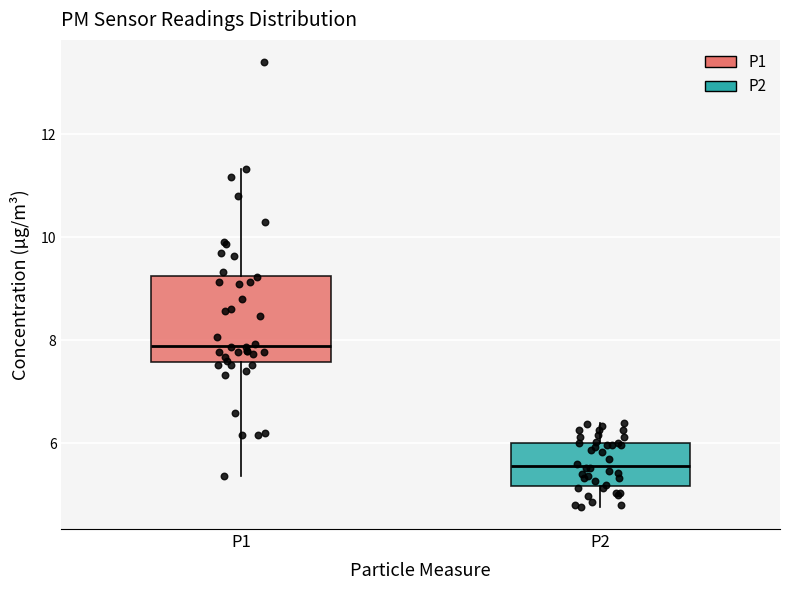

Comparing the boxes themselves (not the whiskers), which one is the tallest?

P1